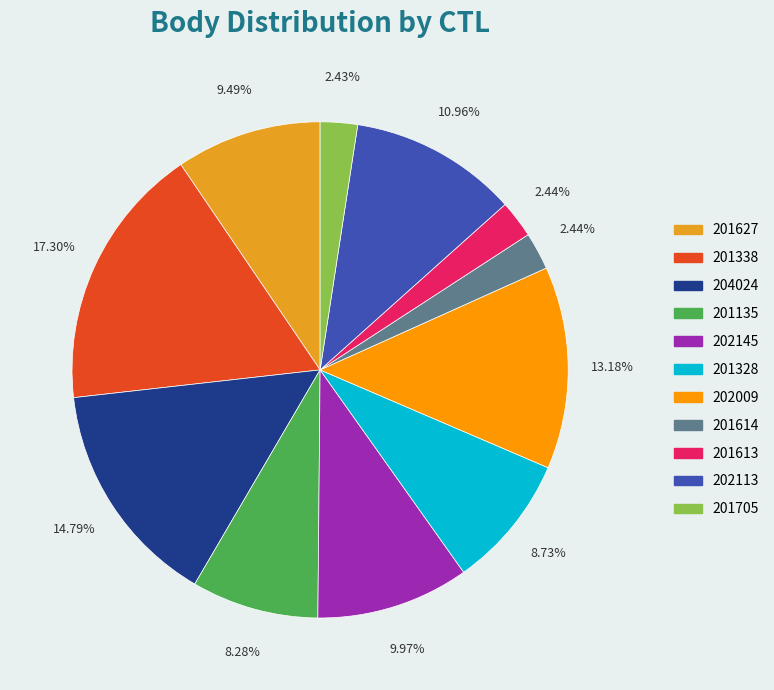

What percentage is NOT represented by 201613?

97.6%